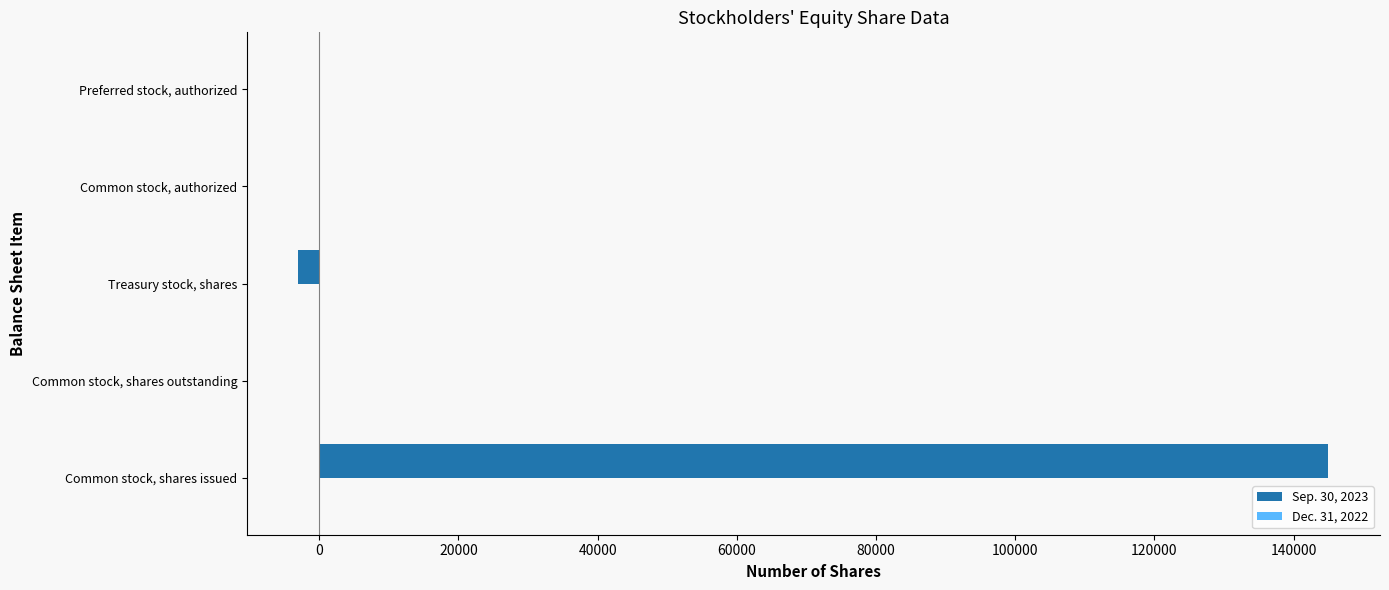

What is the maximum value shown in the chart?

145000